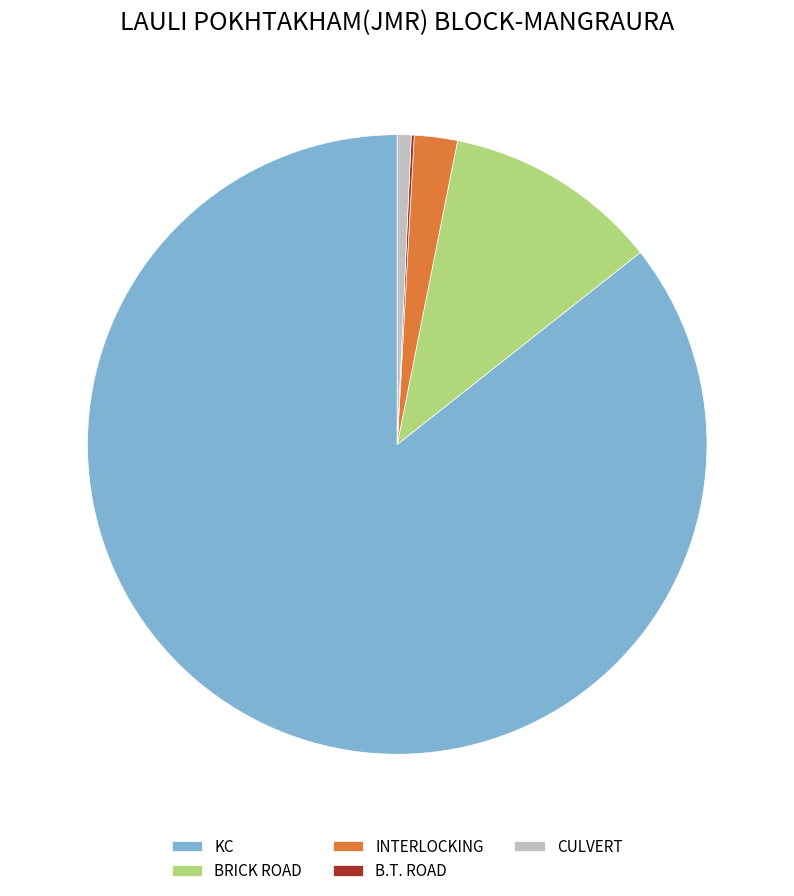

Is there any slice that represents more than half of the pie?

Yes